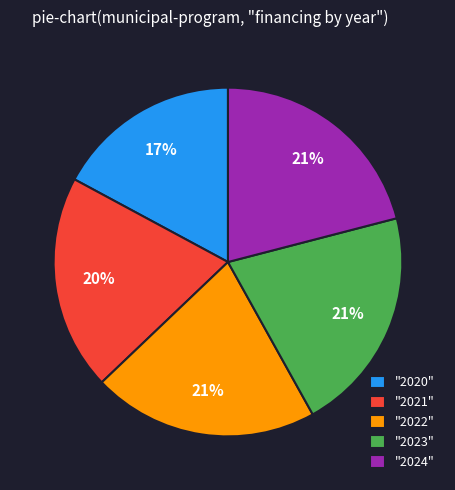

Combined, do "2024" and "2023" account for over 50%?

No